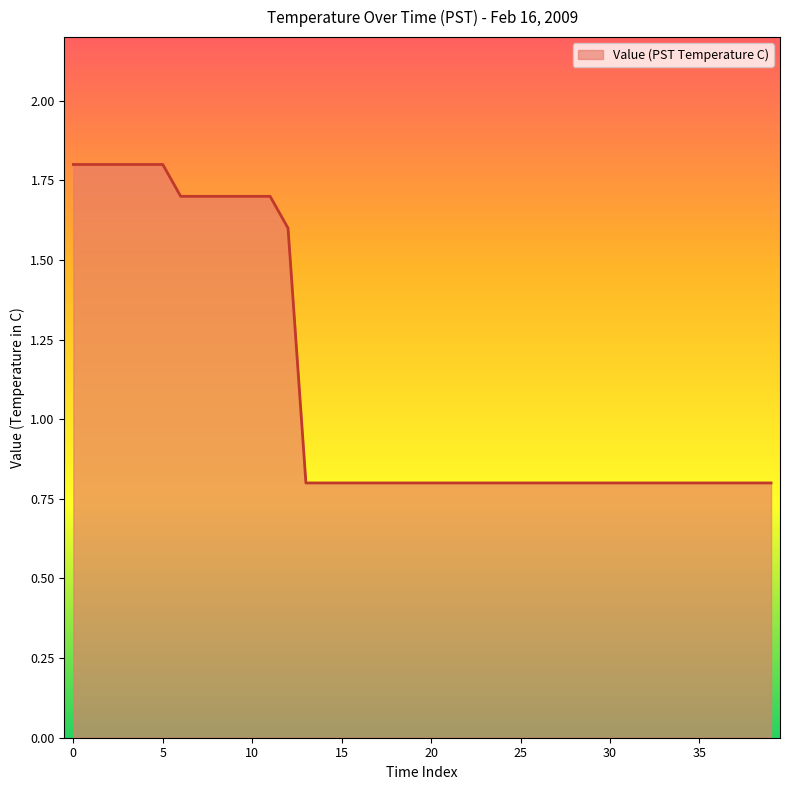

Reading right to left, extract all data points from this chart.

0.8	0.8	0.8	0.8	0.8	0.8	0.8	0.8	0.8	0.8	0.8	0.8	0.8	0.8	0.8	0.8	0.8	0.8	0.8	0.8	0.8	0.8	0.8	0.8	0.8	0.8	0.8	1.6	1.7	1.7	1.7	1.7	1.7	1.7	1.8	1.8	1.8	1.8	1.8	1.8